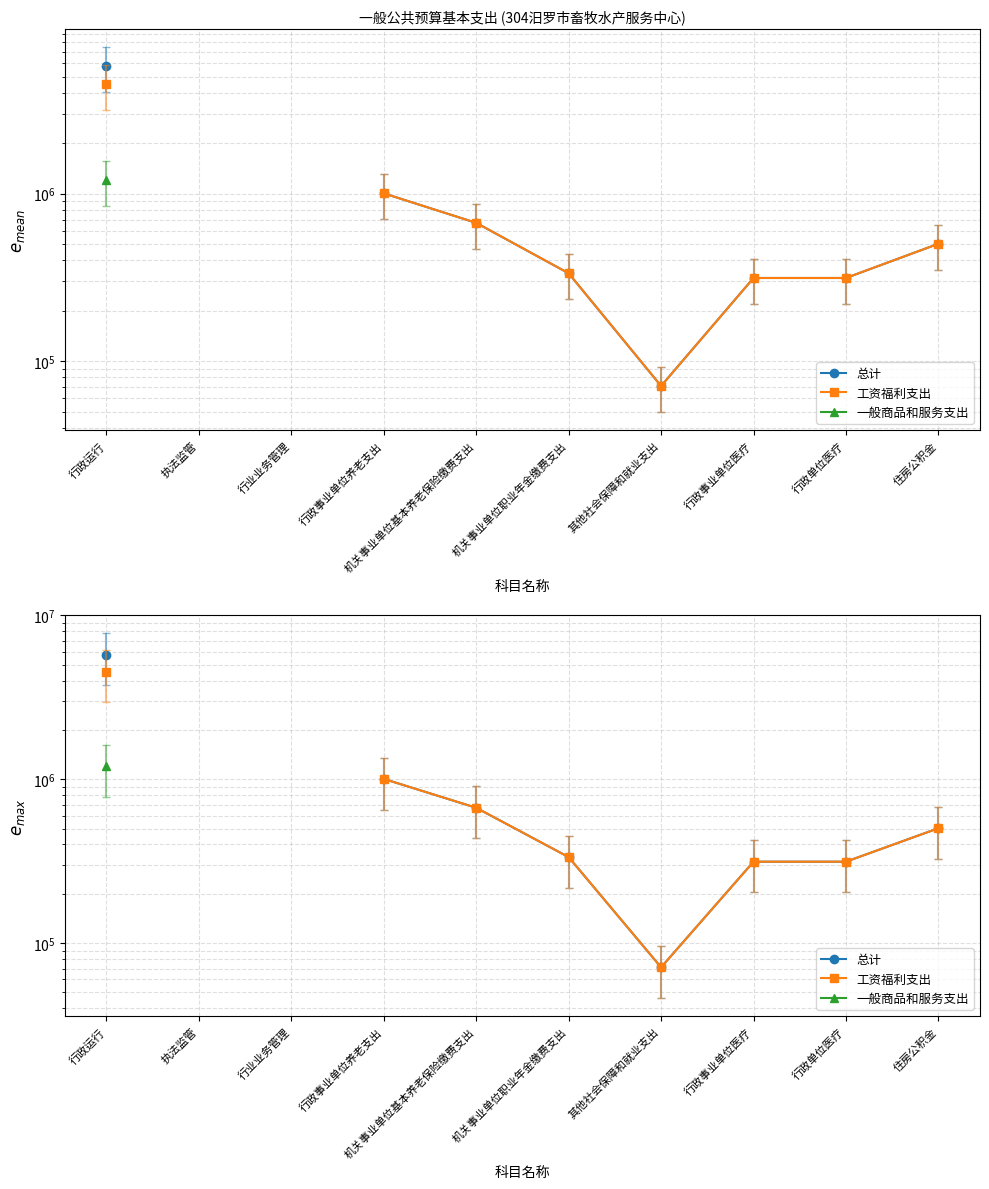

What position from the right is 其他社会保障和就业支出?

4